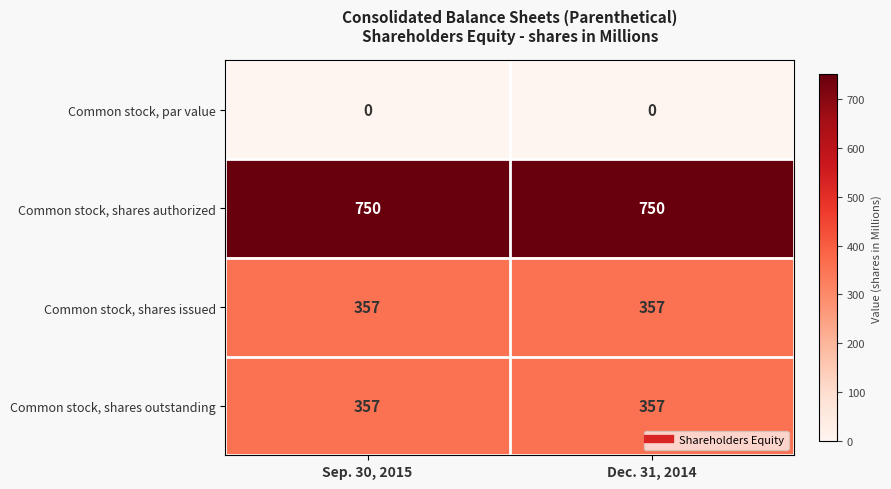

Is it true that Common stock, shares authorized equals 750 at Sep. 30, 2015?

True